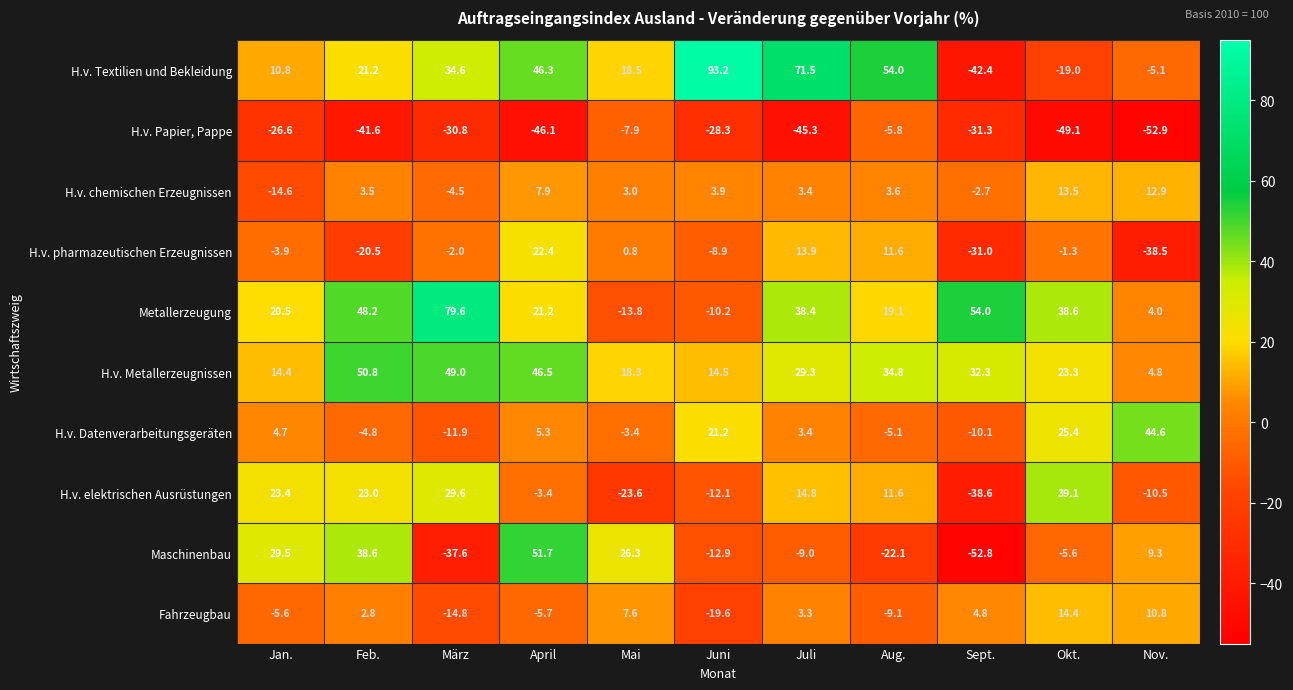

What is the approximate value of H.v. chemischen Erzeugnissen at Nov.?

12.9